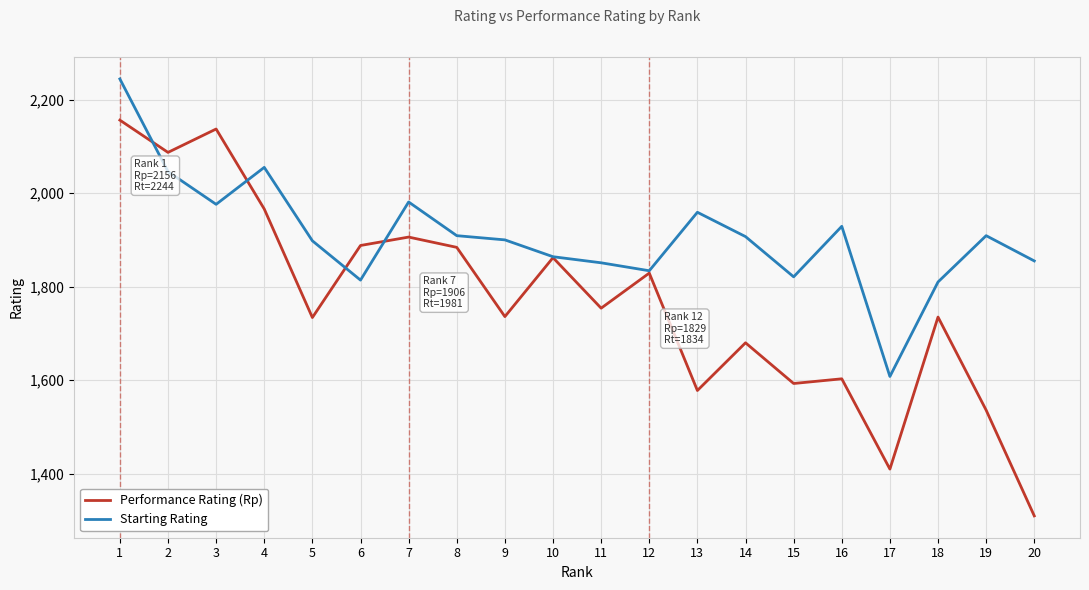

What is the minimum value shown in the chart?

1310